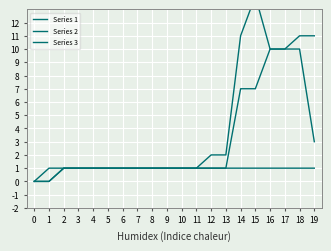

True or false: Series 3 has a value of 1 at 11.

True